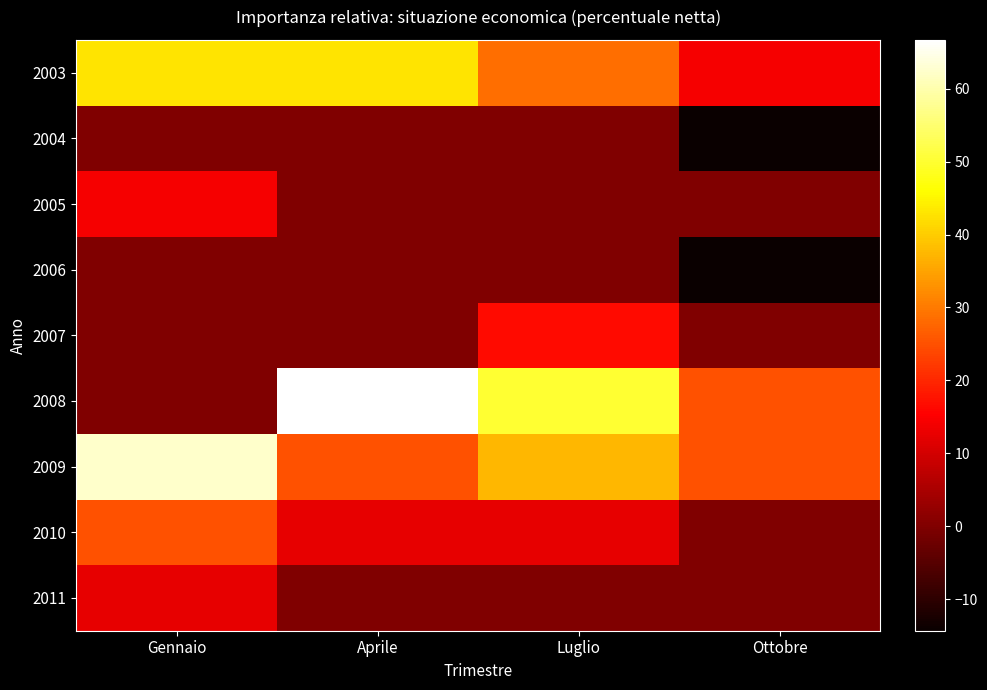

Rank the series at Aprile from lowest to highest value.

2004, 2005, 2006, 2007, 2011, 2010, 2009, 2003, 2008